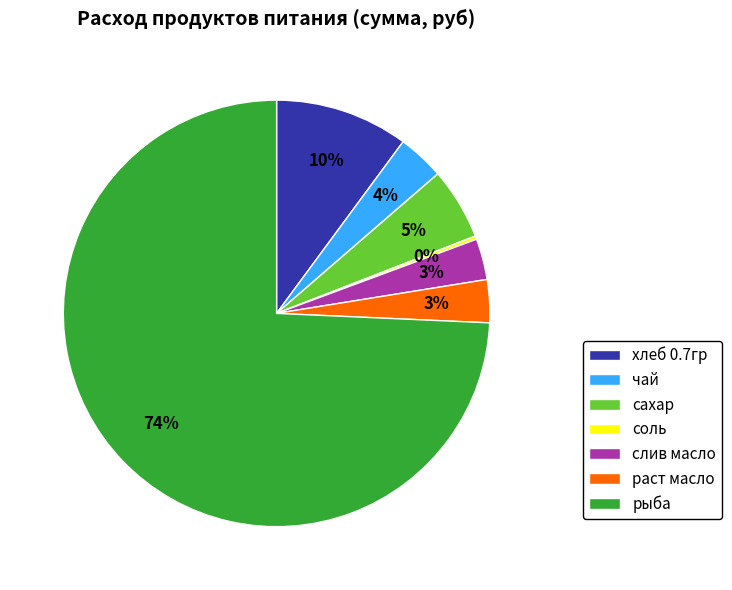

Do сахар and хлеб 0.7гр together represent more than half of the pie?

No